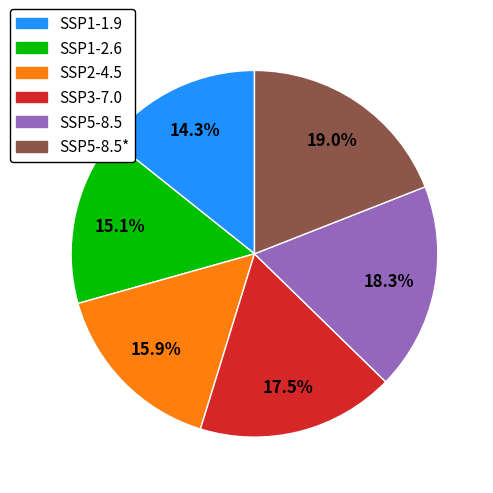

Is it true that SSP5-8.5* is 5% of the pie?

False